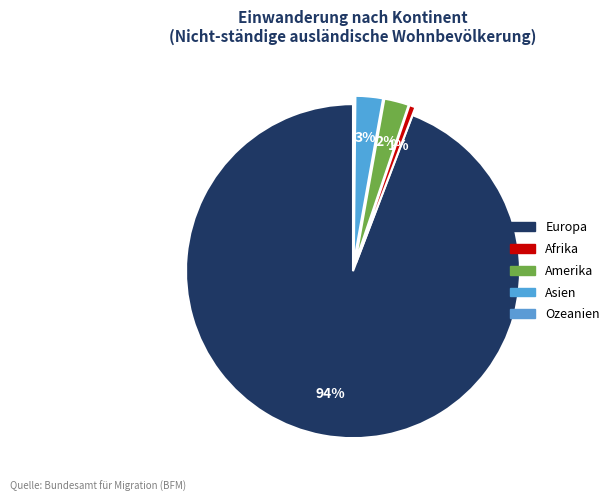

Rank the categories by value from lowest to highest.

Ozeanien, Afrika, Amerika, Asien, Europa